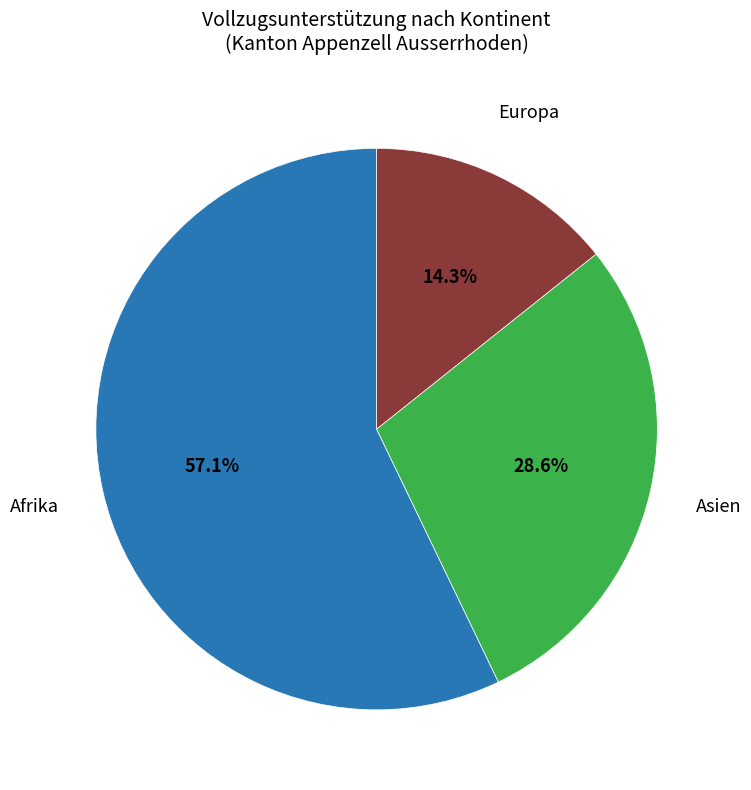

Count the number of slices in the pie.

3